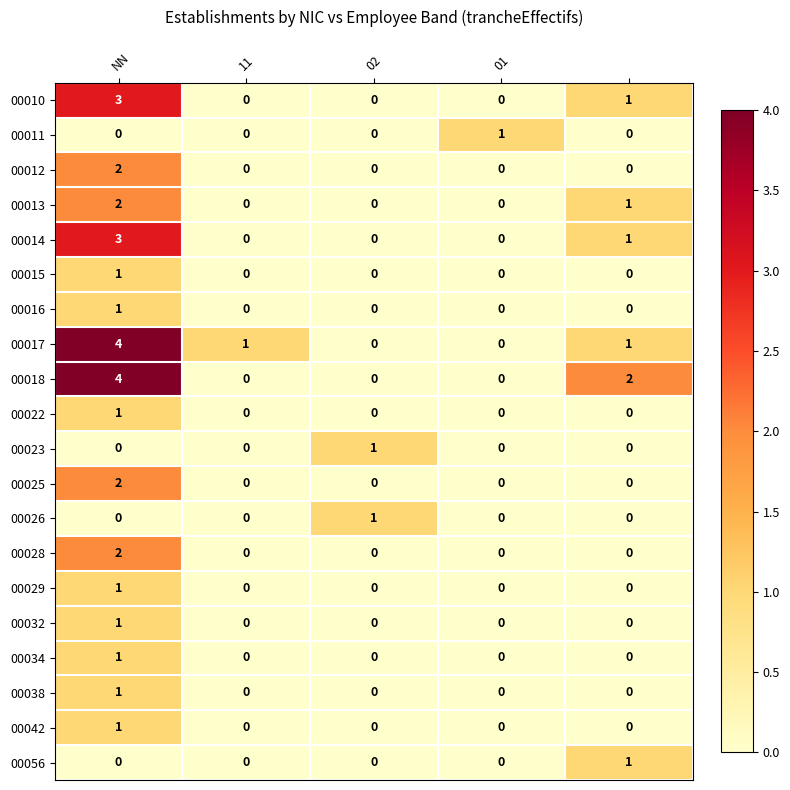

At how many categories does at least one series exceed 3?

1